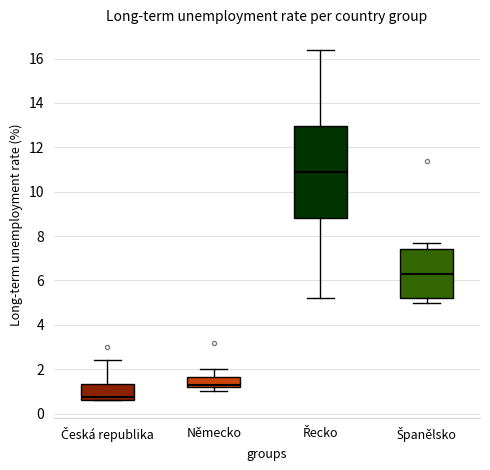

Reading left to right, read every box against the y-axis: the position of its median line, the range the box covers, and the ends of its whiskers. The values are not printed on the chart, so give them approximately, as read against the axis.

Česká republika: median 0.8, box 0.6 to 1.4, whiskers 0.6 to 2.4
Německo: median 1.4, box 1.2 to 1.6, whiskers 1.0 to 2.0
Řecko: median 11.0, box 8.8 to 13.0, whiskers 5.2 to 16.4
Španělsko: median 6.4, box 5.2 to 7.4, whiskers 5.0 to 7.8